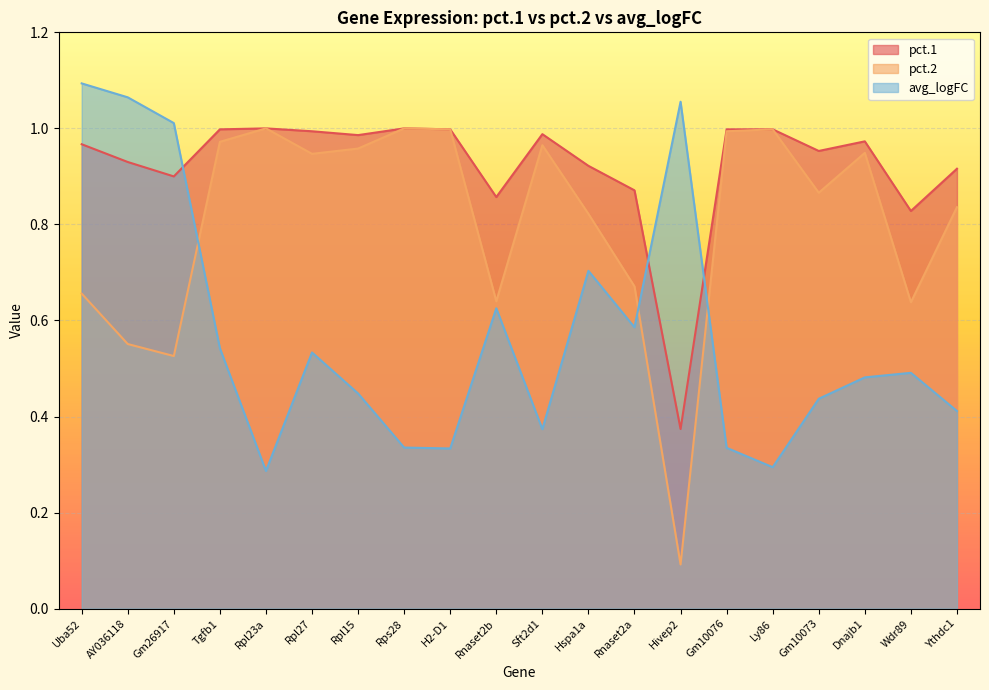

Where is the first local minimum for avg_logFC?

Rpl23a